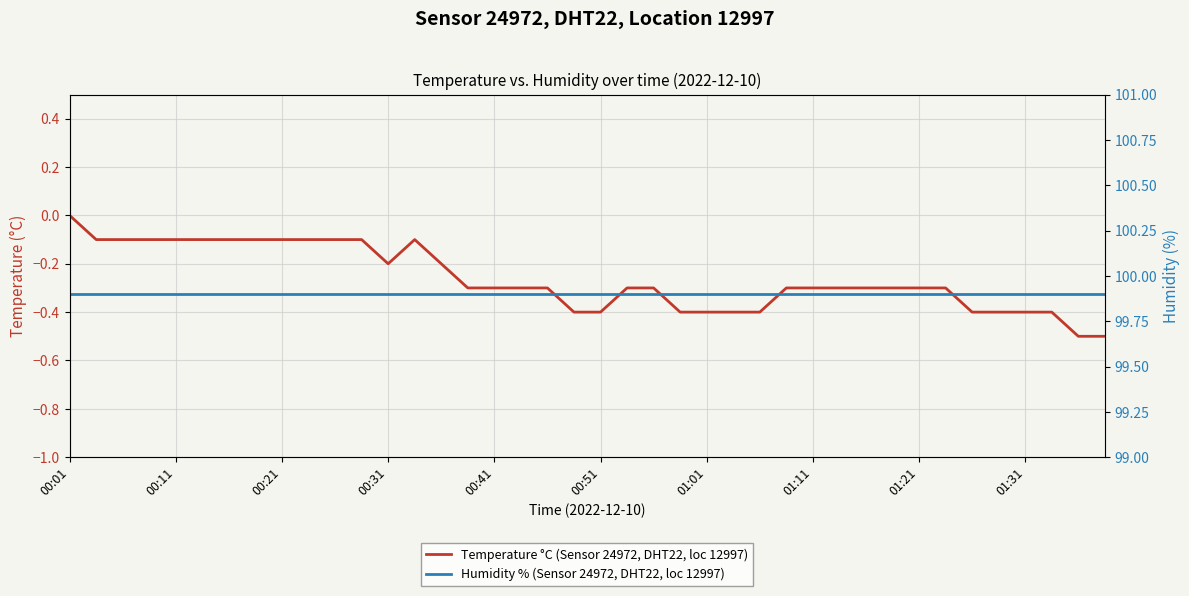

How many values in the Temperature °C (Sensor 24972, DHT22, loc 12997) series are below 0?

39